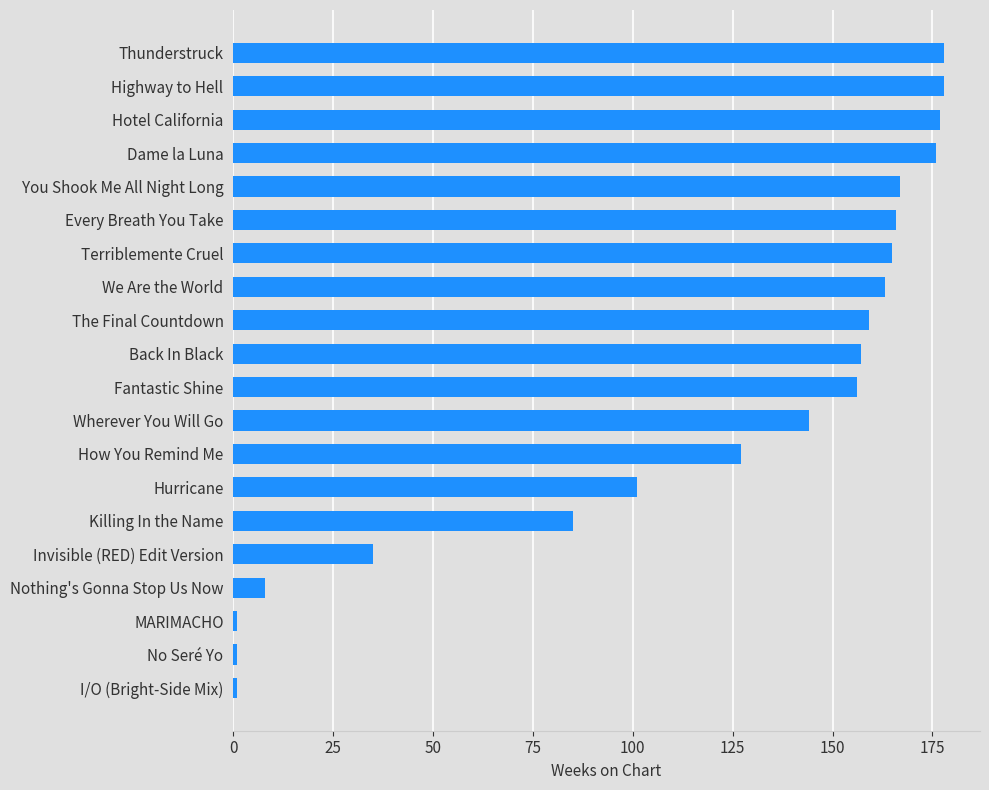

The chart shows a value of 104 at You Shook Me All Night Long. True or false?

False